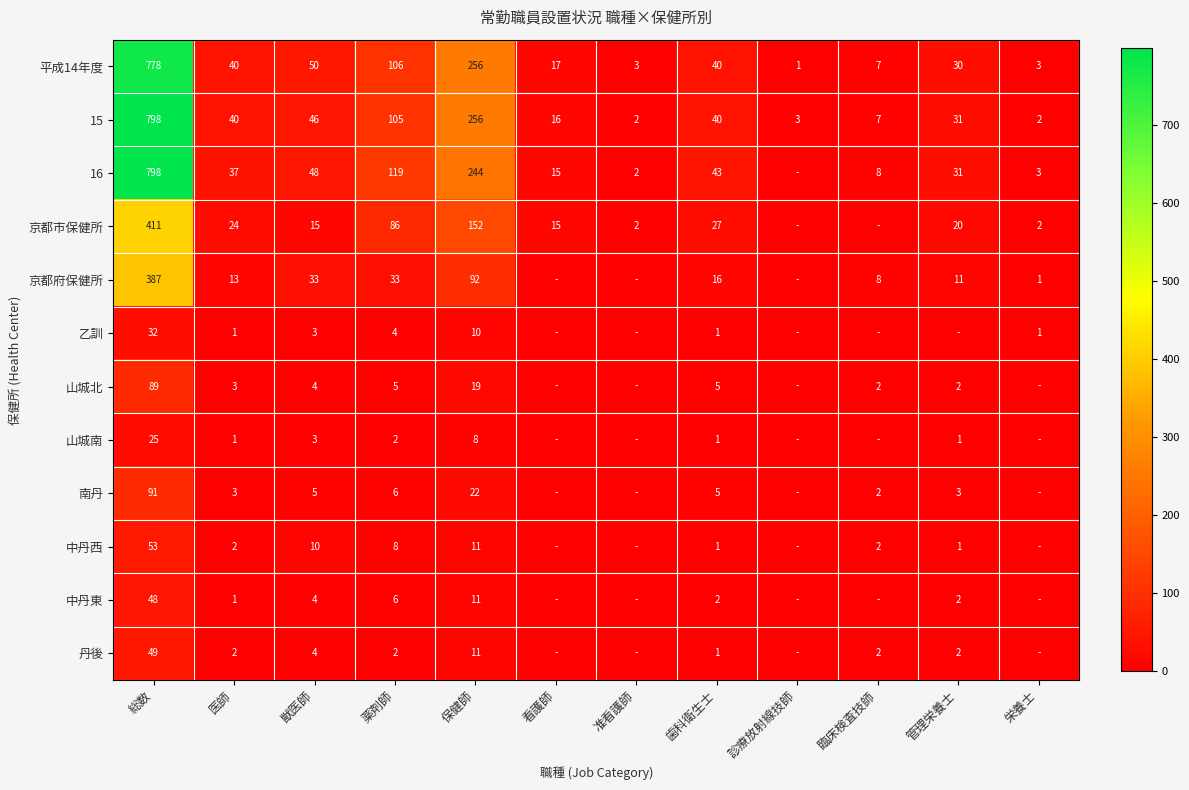

What is the average value of the 15 series?

112